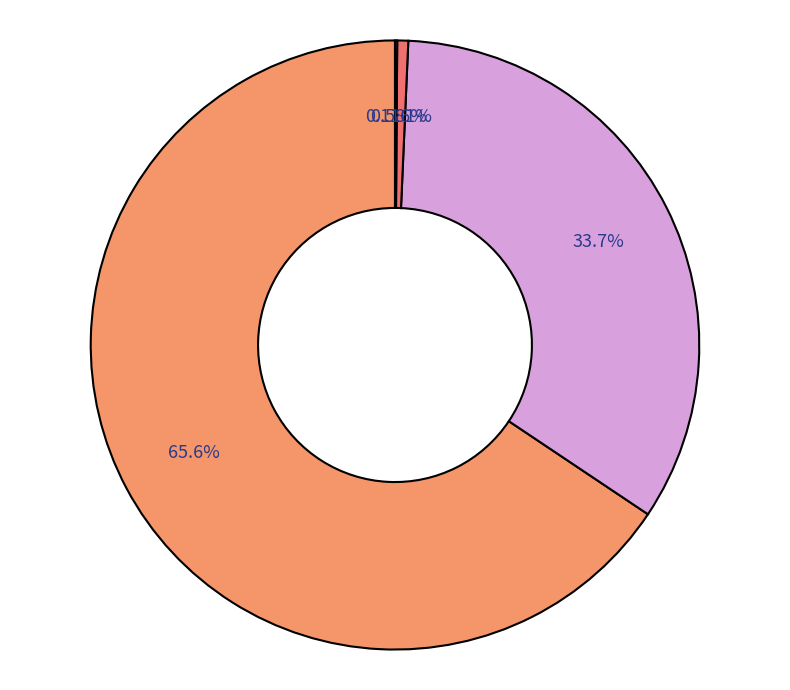

Which slice is the smallest?

?!Wa